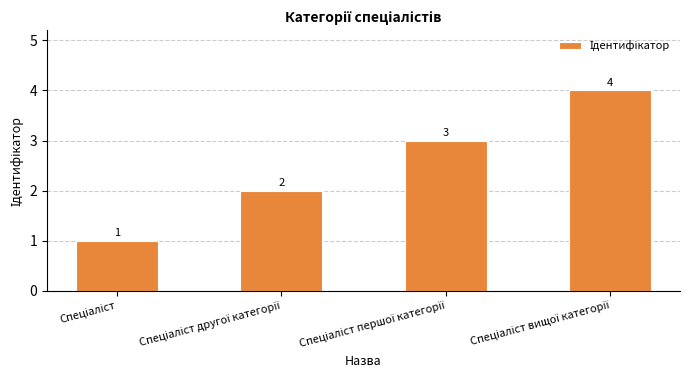

What is the difference between the maximum and second lowest values?

2